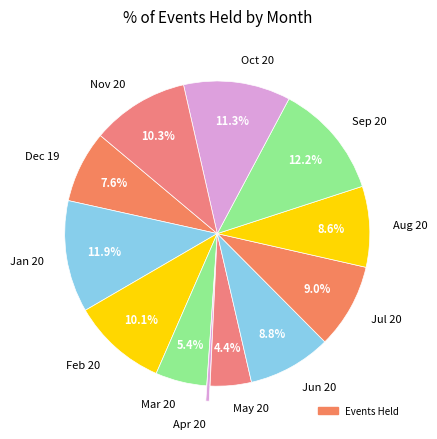

Which category has the smallest portion of the pie?

Apr 20